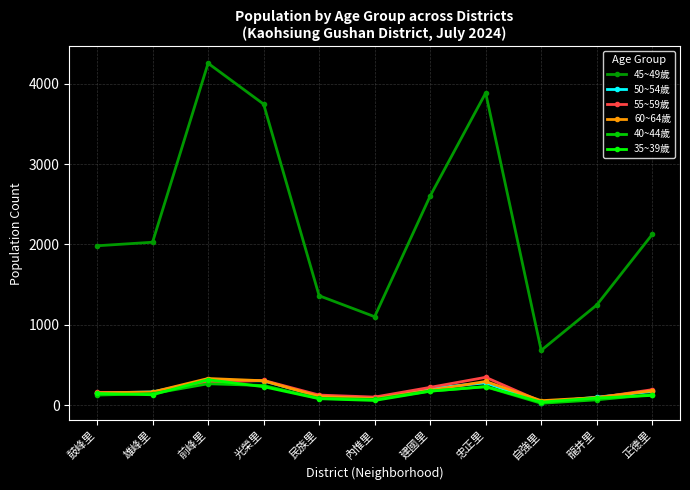

How many interior local peaks does the 40~44歲 series have?

2